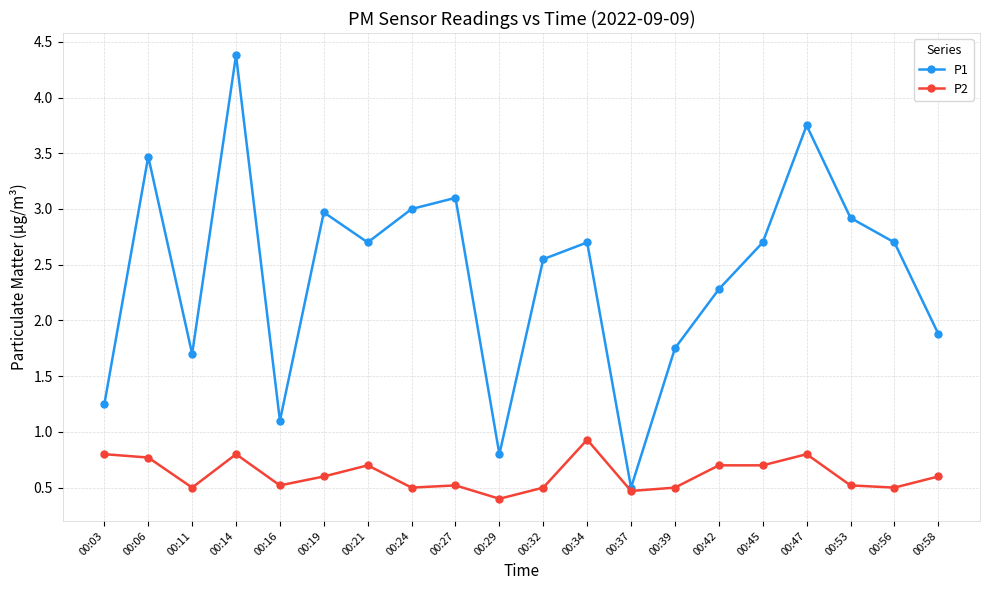

What is the sum of the P1 values at 00:53 and 00:21?

5.6